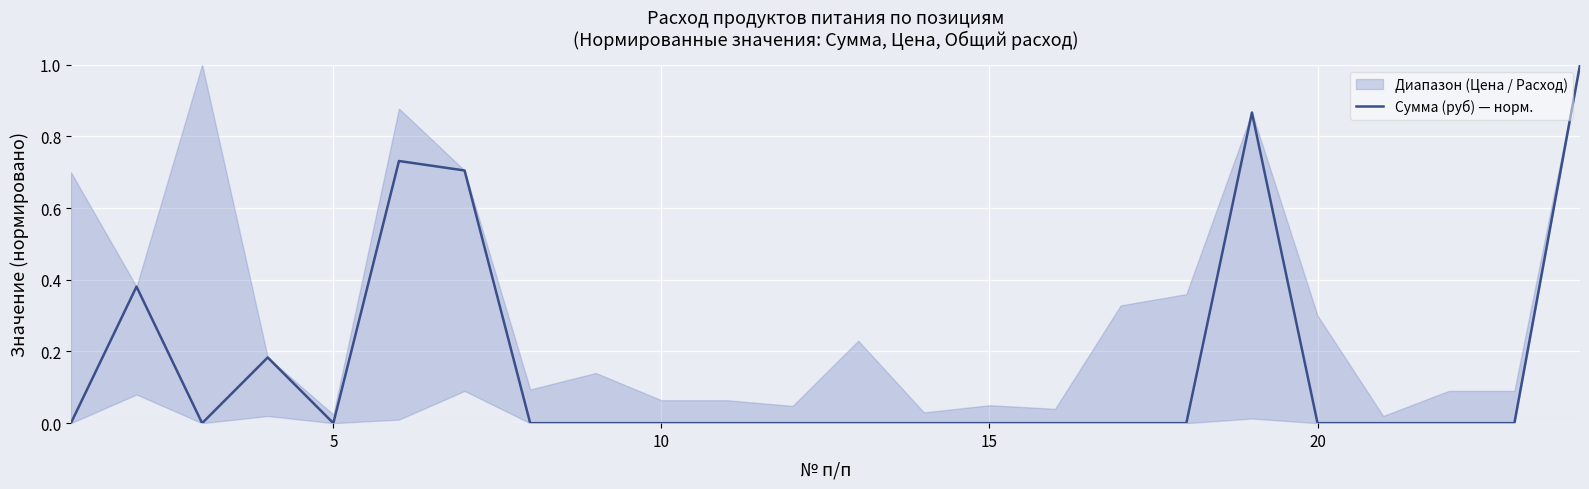

How many interior local valleys (lower than both neighbors) does the data have?

2